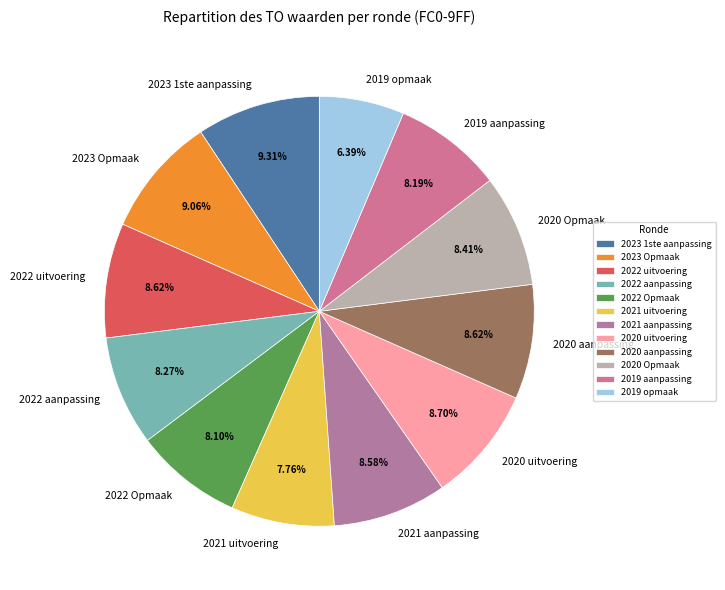

What is the ratio of the value at 2022 uitvoering to the value at 2021 uitvoering?

1.1